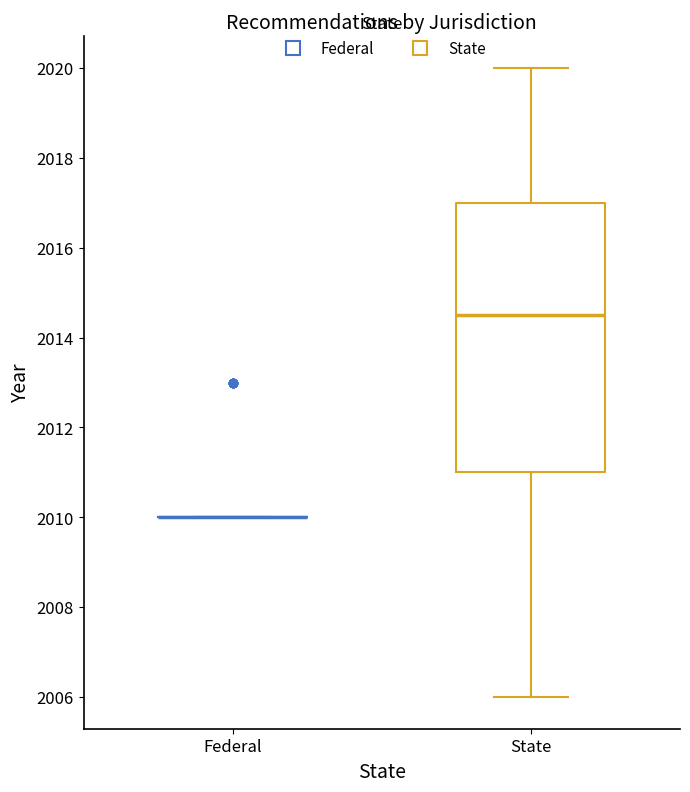

Reading left to right, transcribe this box plot: for each box, give where its median line is, the range the box spans, and where its two whiskers end, as read against the y-axis. The values are not printed on the chart, so give them approximately, as read against the axis.

Federal: box collapsed to a line at 2010.0, whiskers 2010.0 to 2010.0
State: median 2014.6, box 2011.0 to 2017.0, whiskers 2006.0 to 2020.0